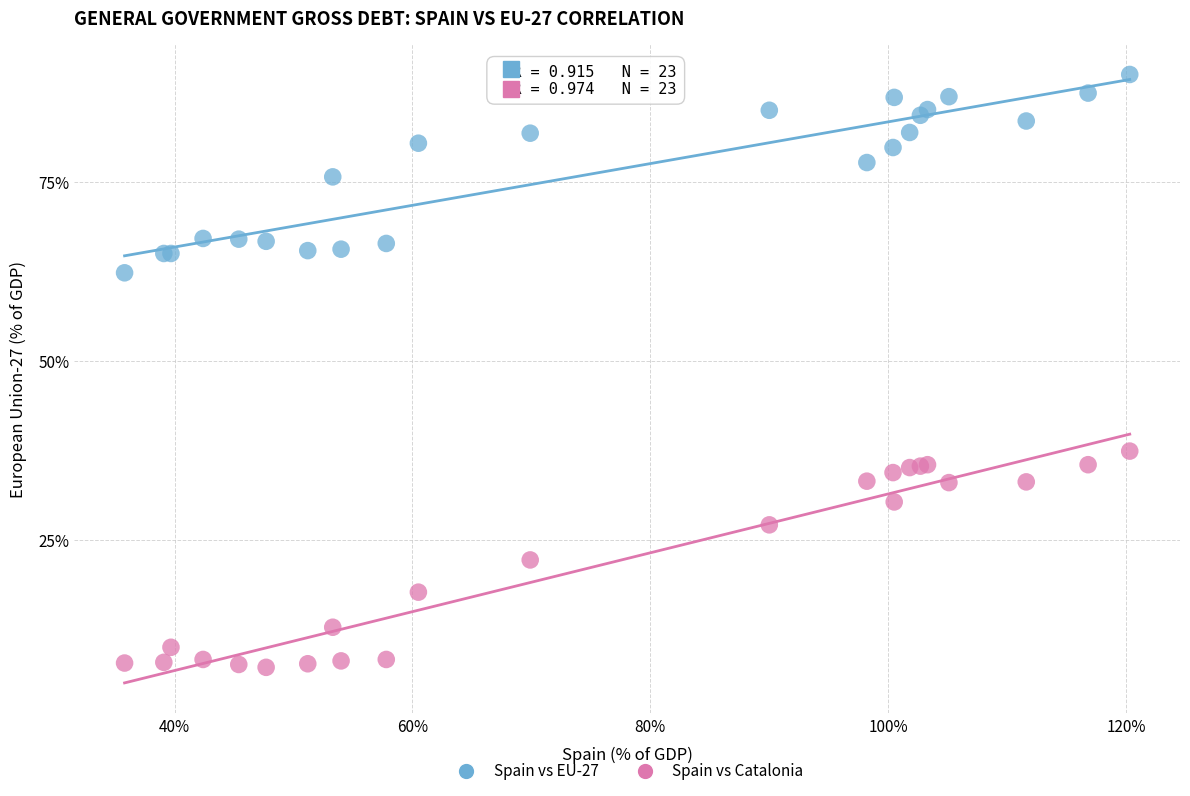

Across all series, what Y value is closest to 48?

37.4